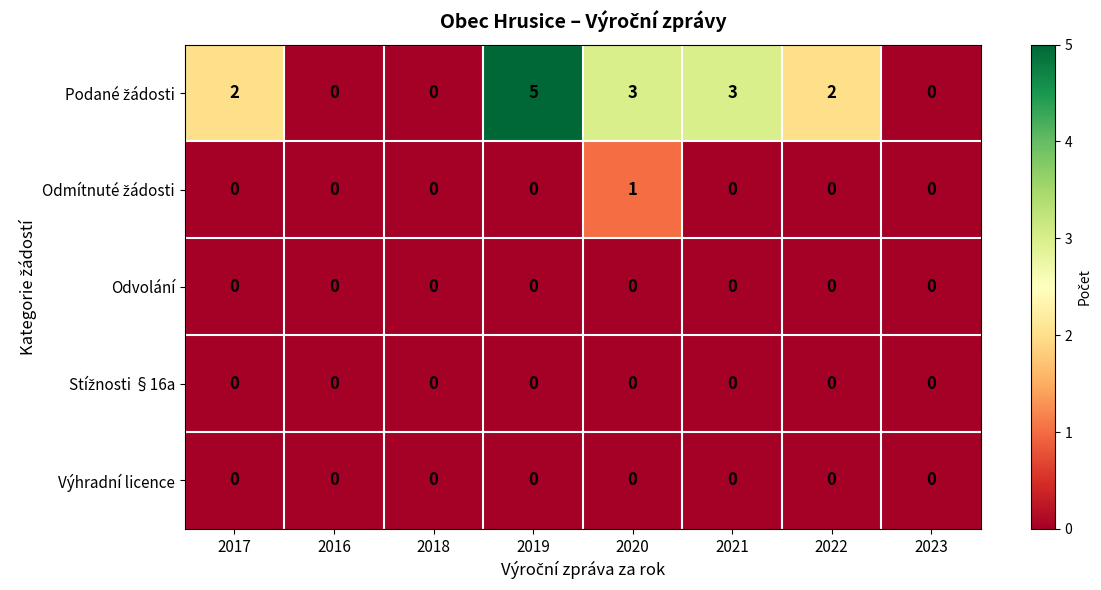

At how many categories does at least one series exceed 1?

5